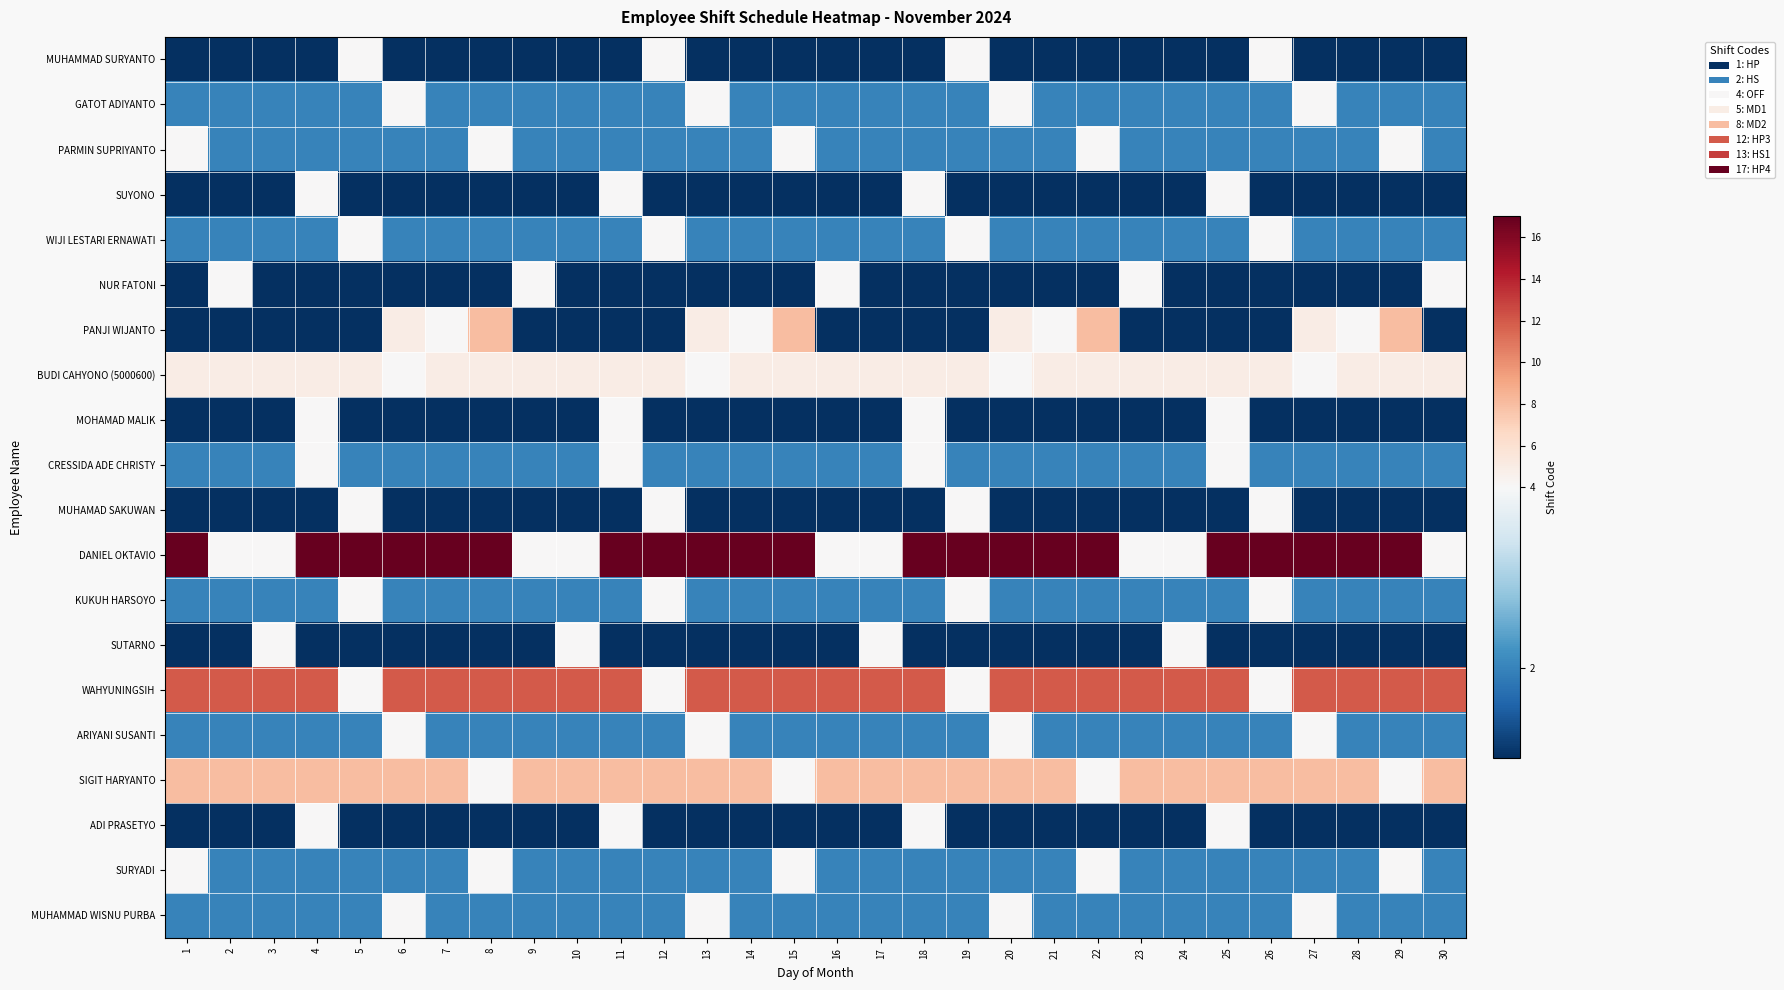

What is the difference between the highest and lowest values at 12?

16